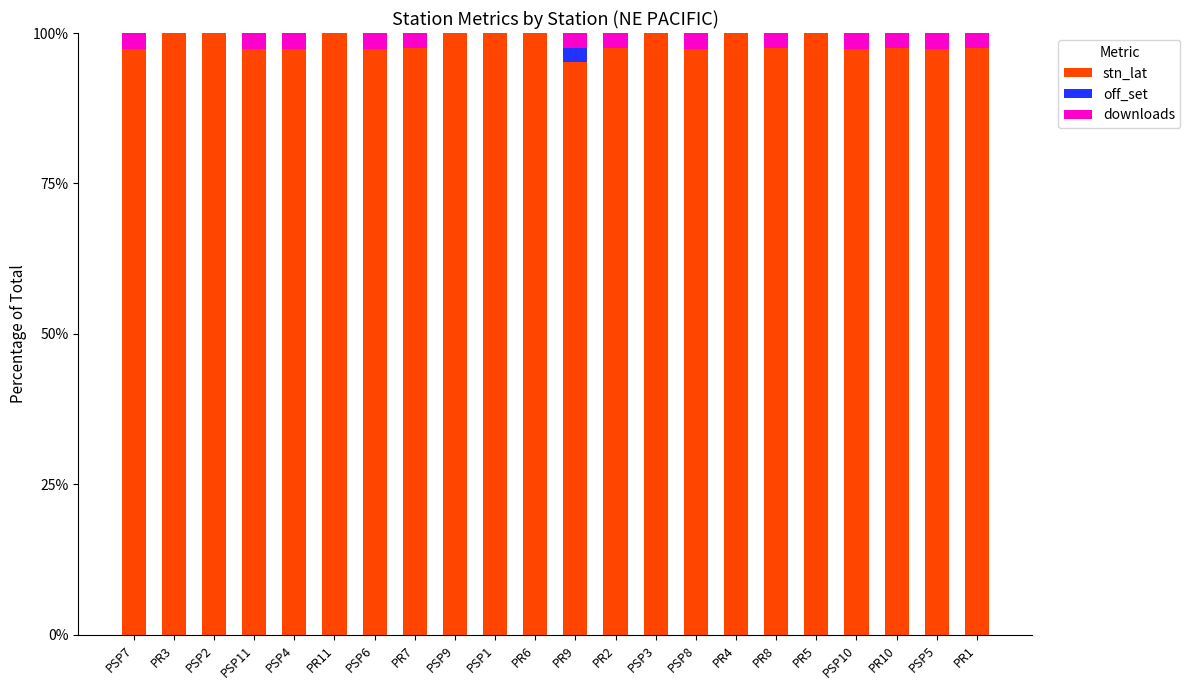

What is the sum of the stn_lat values at PSP4 and PR4?

197.4